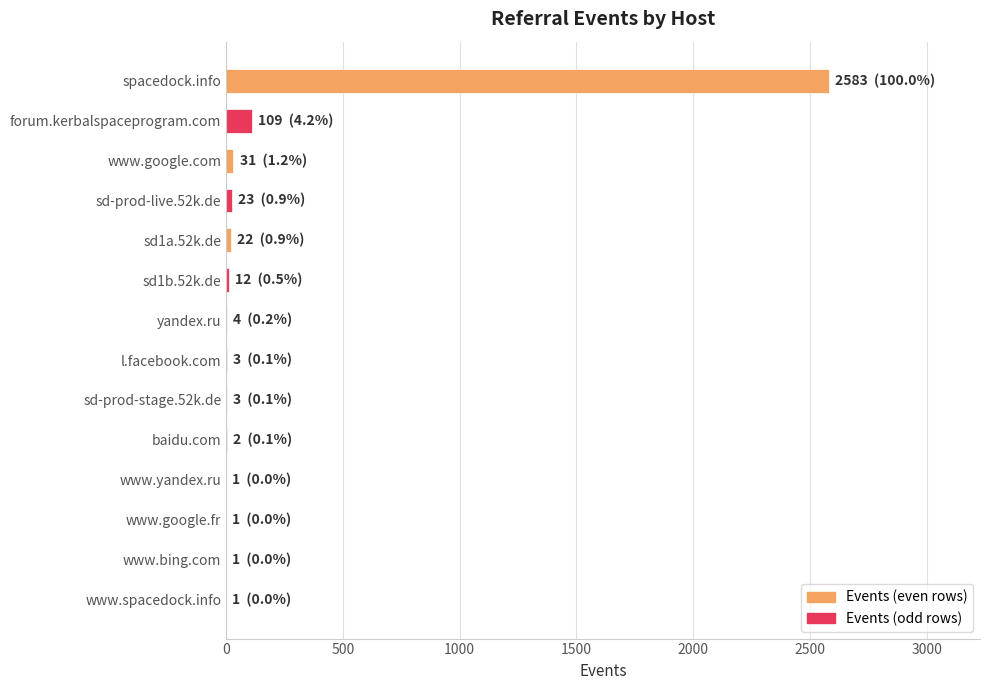

Are the bars horizontal?

Yes